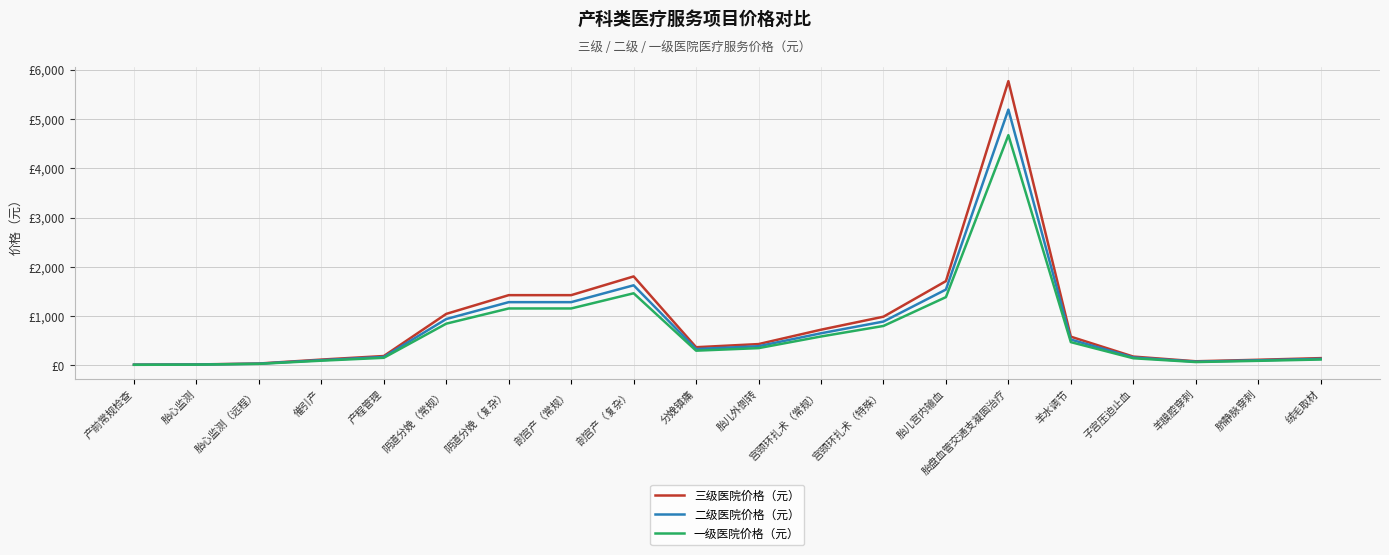

Which has a higher value, 羊膜腔穿刺 or 胎盘血管交通支凝固治疗?

胎盘血管交通支凝固治疗